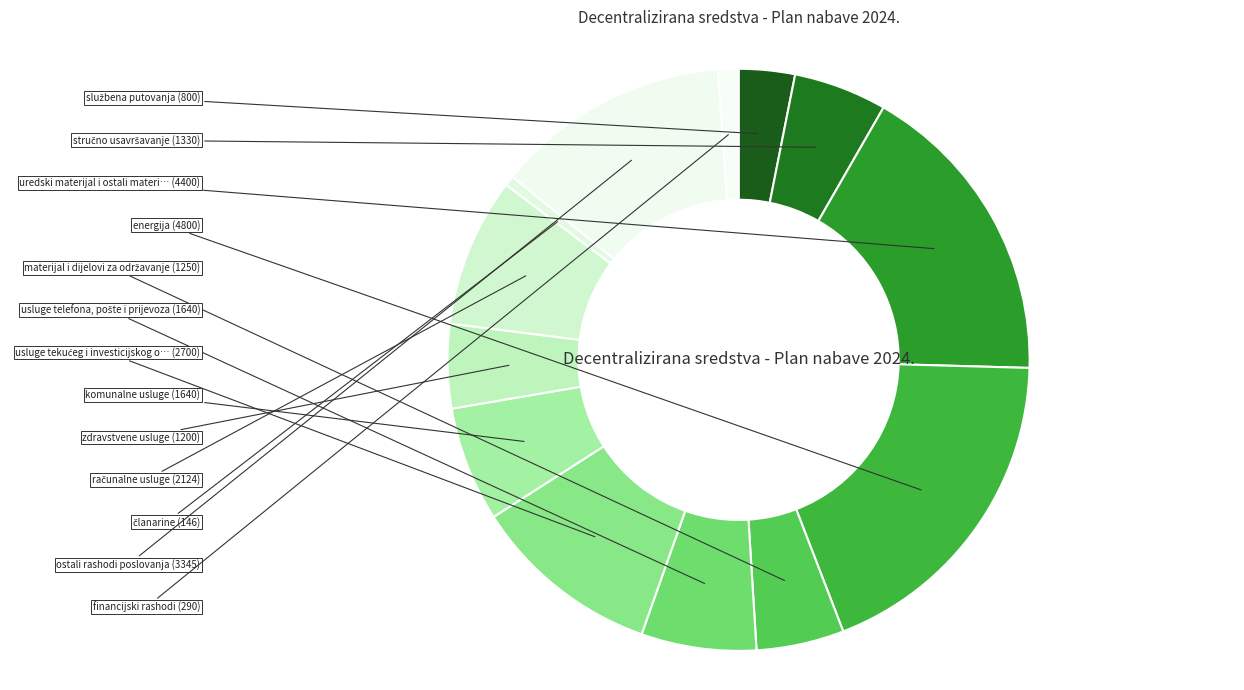

How many segments does this pie chart have?

13